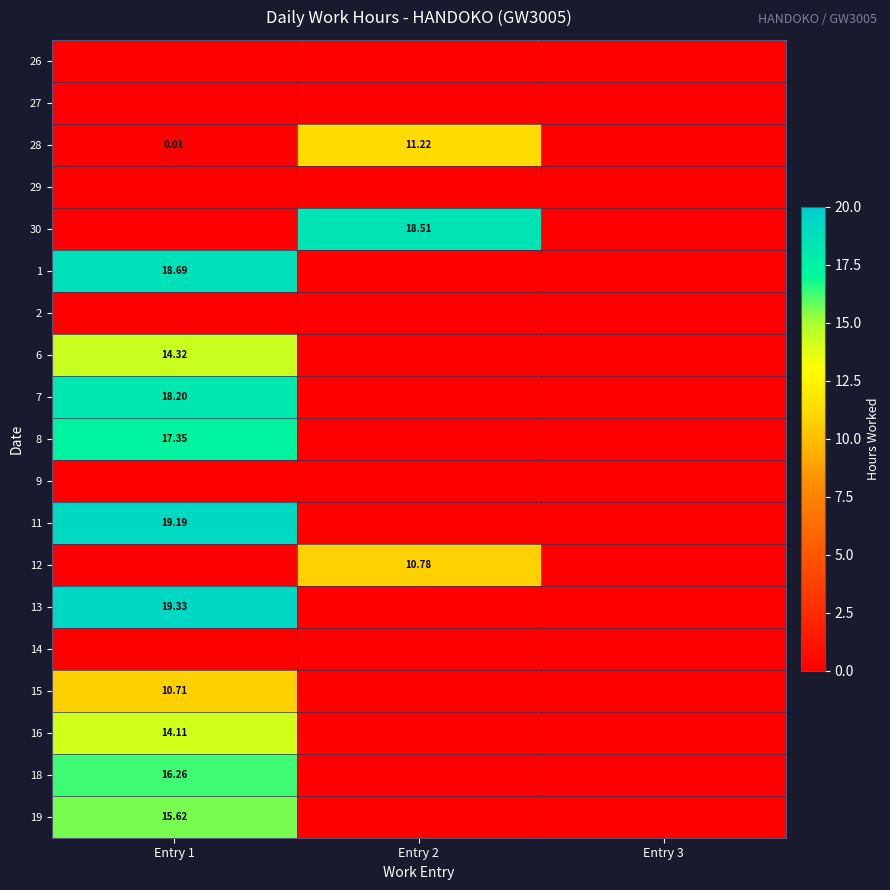

Which label corresponds to the smallest value in the chart?

Entry 1